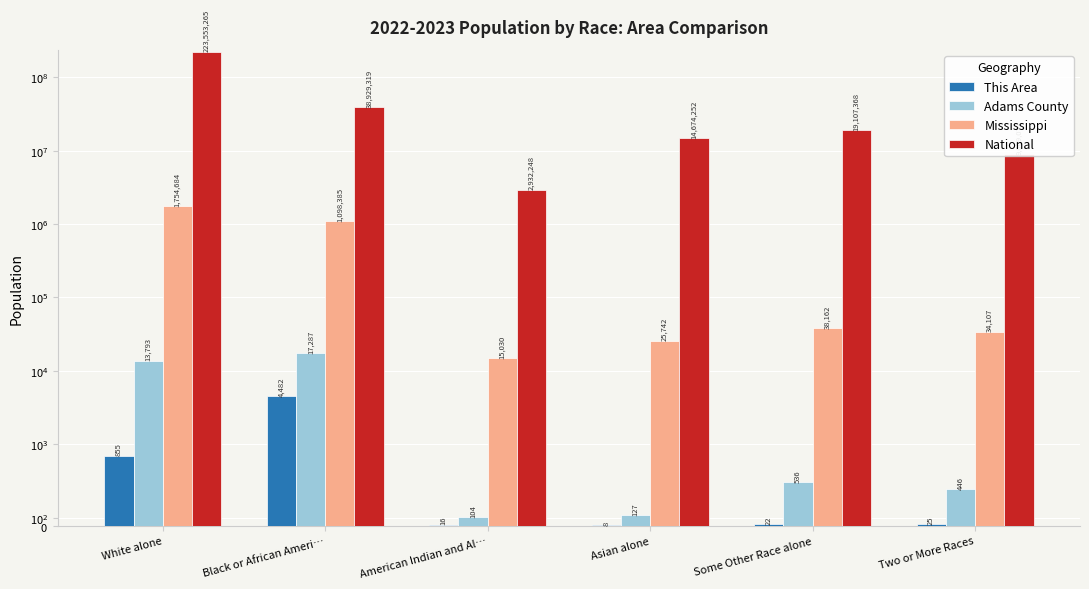

What is the sum of the Mississippi values at American Indian and Al… and Asian alone?

40772